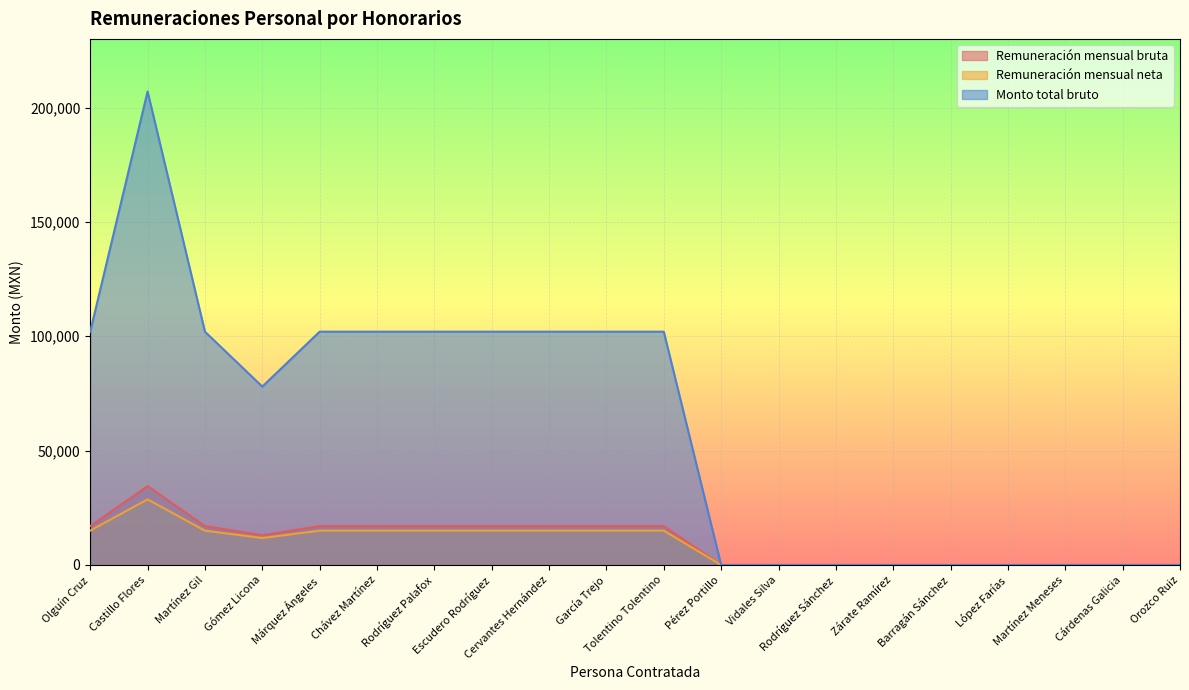

Which series has the largest total across all categories?

Monto total bruto